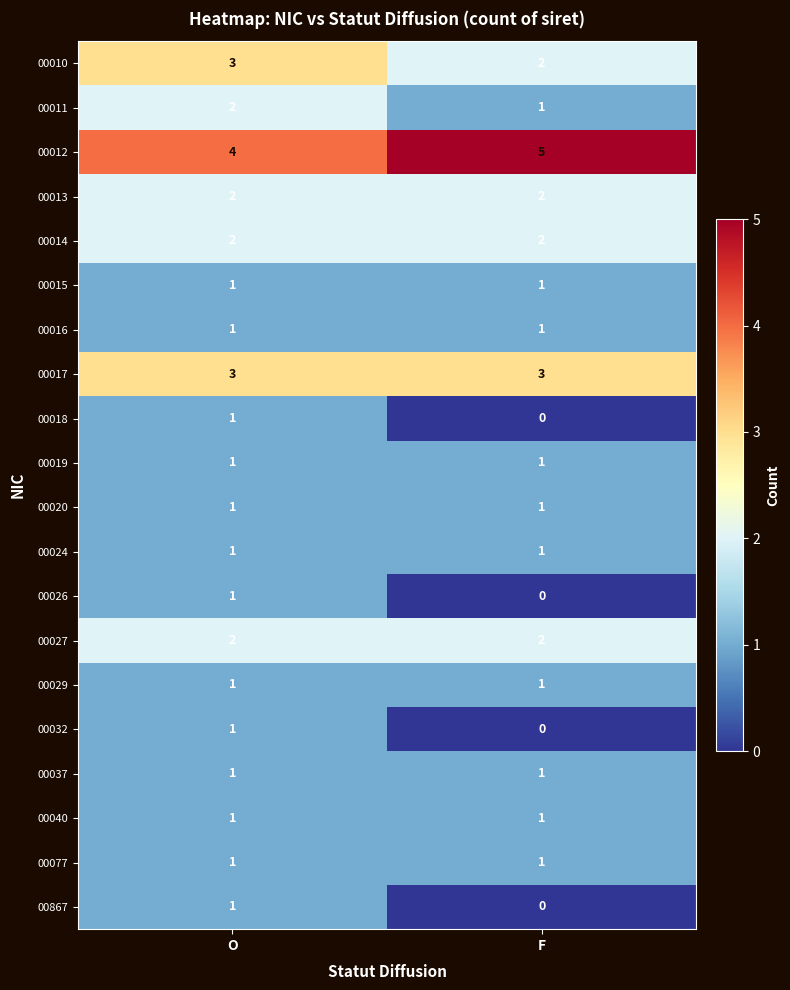

At which category is the sum across all series the highest?

O